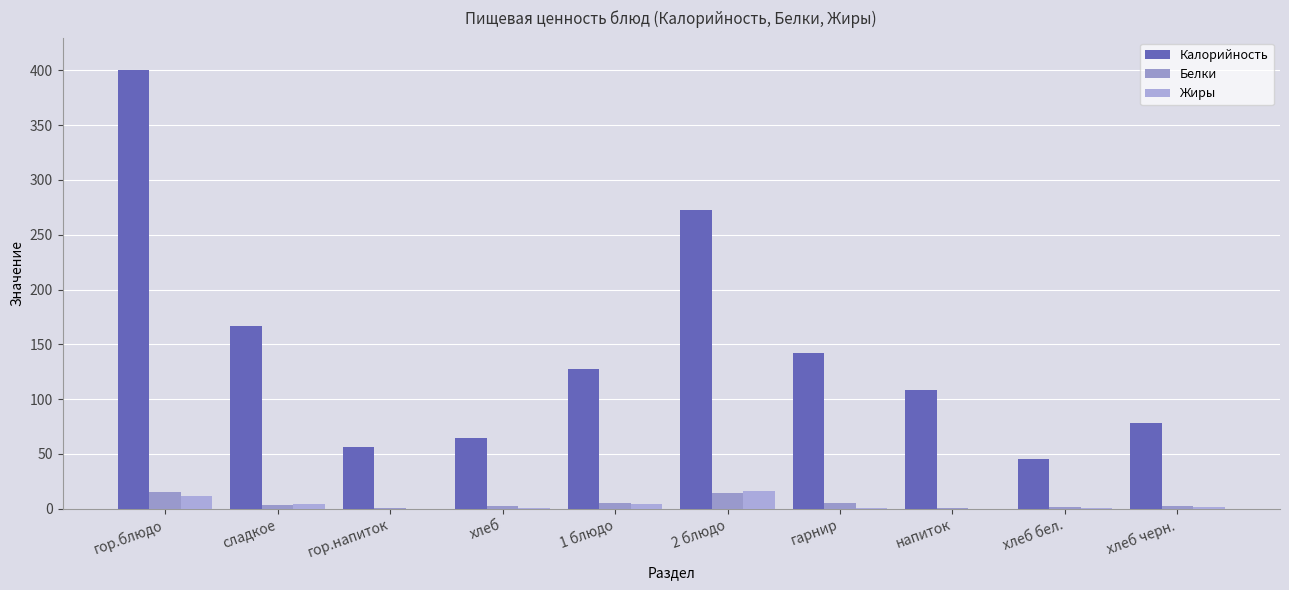

How many data points does each series have?

10